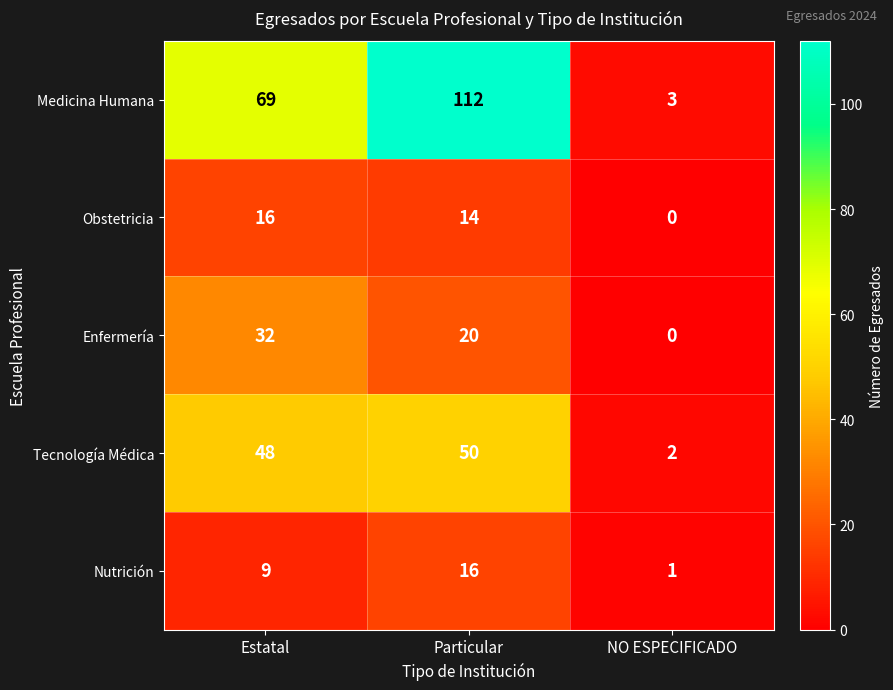

Count the Enfermería values in the range 0 to 32.

3